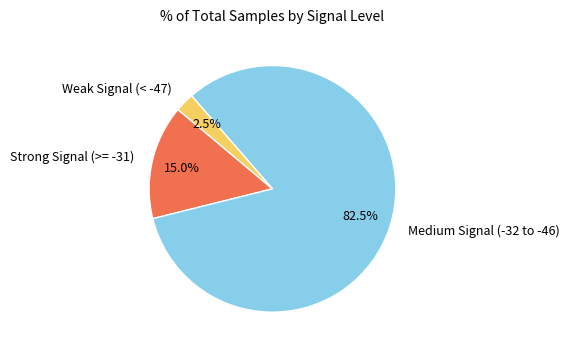

Combined, do Strong Signal (>= -31) and Medium Signal (-32 to -46) account for over 50%?

Yes